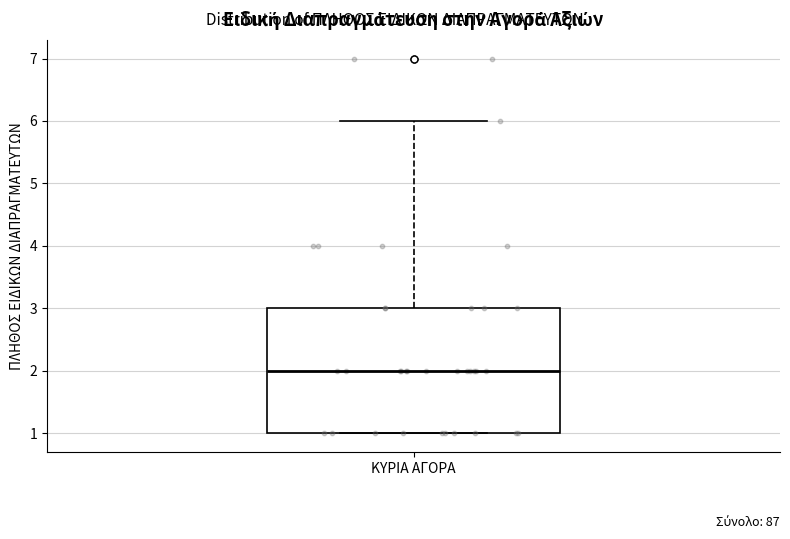

Transcribe this box plot: give where the median line is, the range the box spans, and where the two whiskers end, as read against the y-axis. The values are not printed on the chart, so give them approximately, as read against the axis.

median 2, box 1 to 3, whiskers 1 to 6